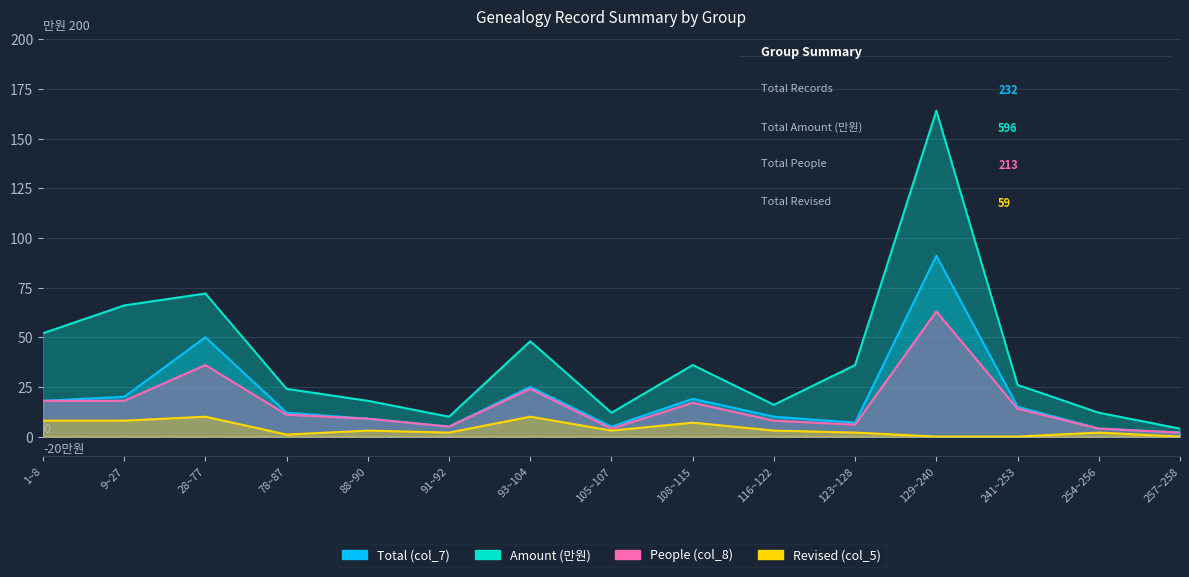

What is the difference between the maximum and minimum values in the People (col_8) series?

61